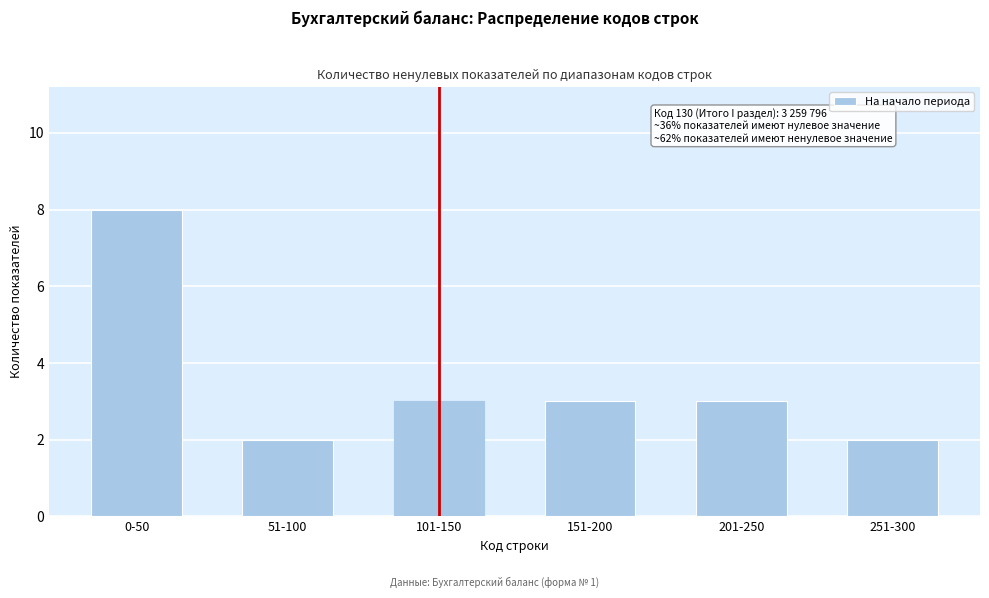

Reading left to right, transcribe all the data shown in this chart.

8	2	3	3	3	2